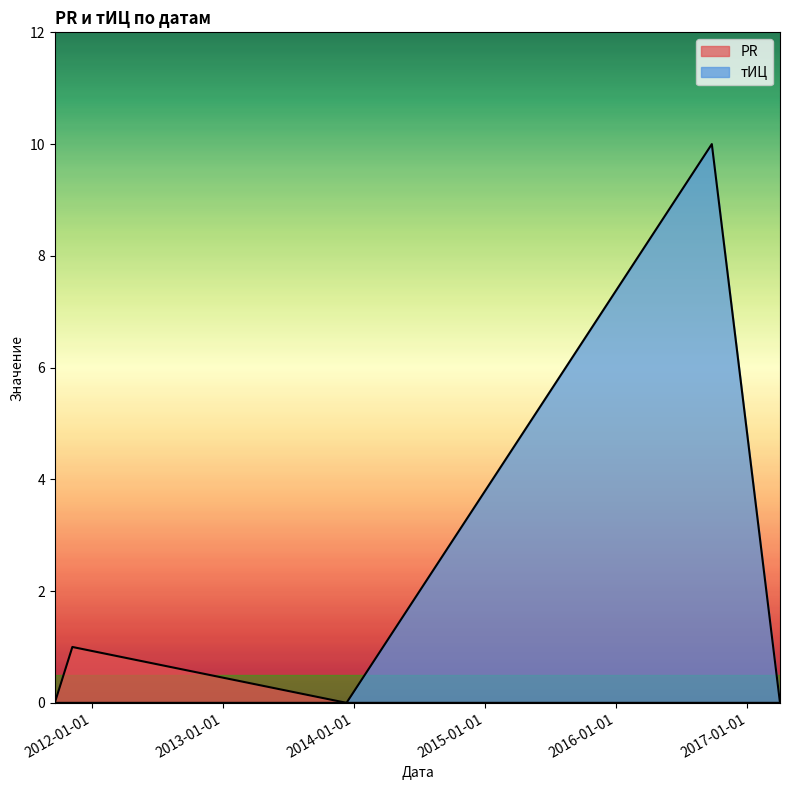

True or false: PR and тИЦ intersect in this chart.

False